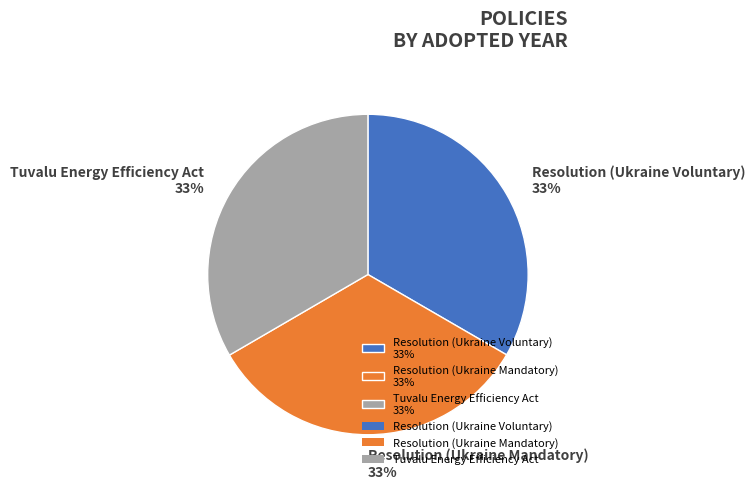

Does Resolution (Ukraine Voluntary) 33% represent more than half of the total?

No